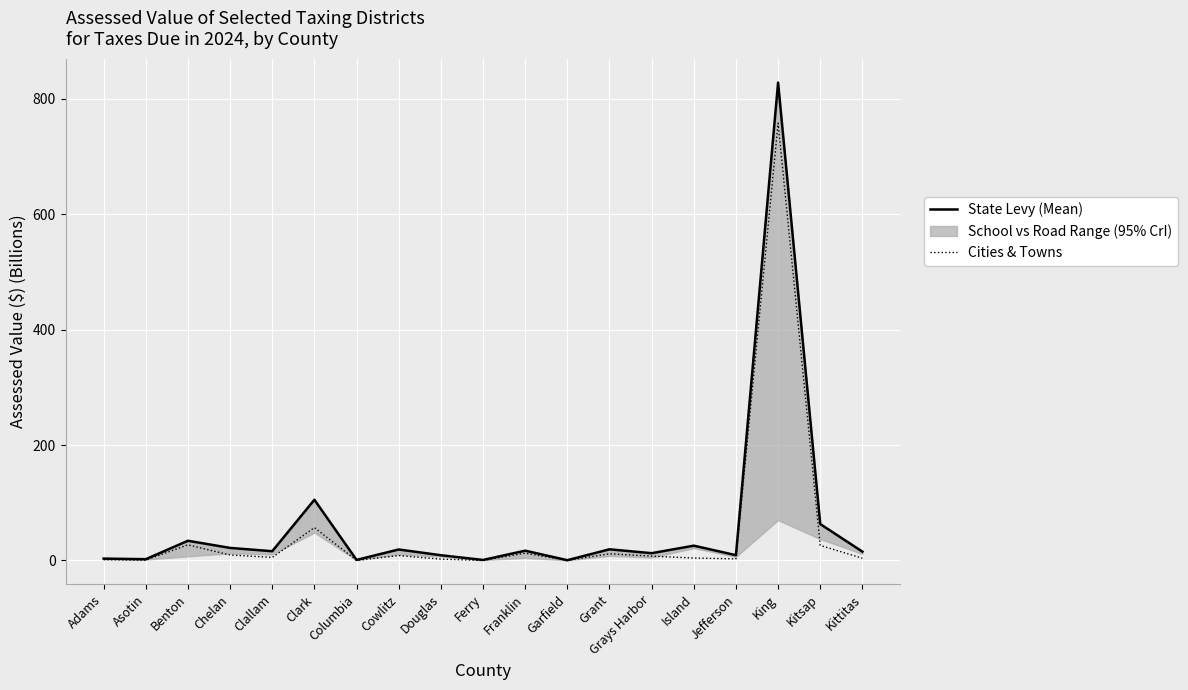

Where is State Levy nearest to the value 414?

Clark